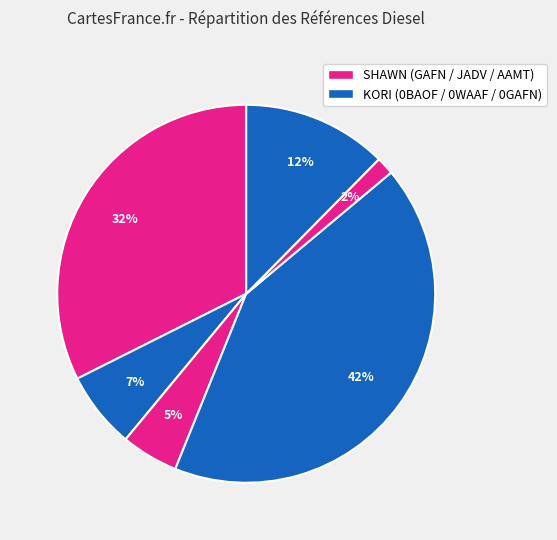

To the nearest percent, what is the average slice percentage?

17%